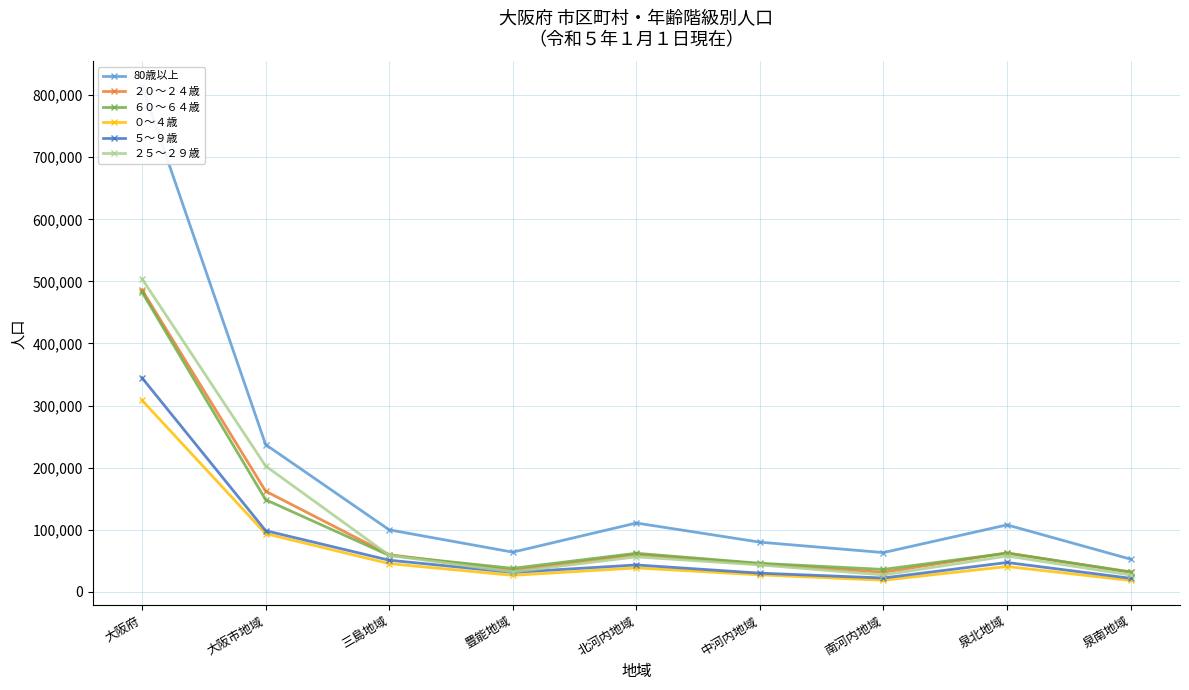

What position from the left is 泉南地域?

9